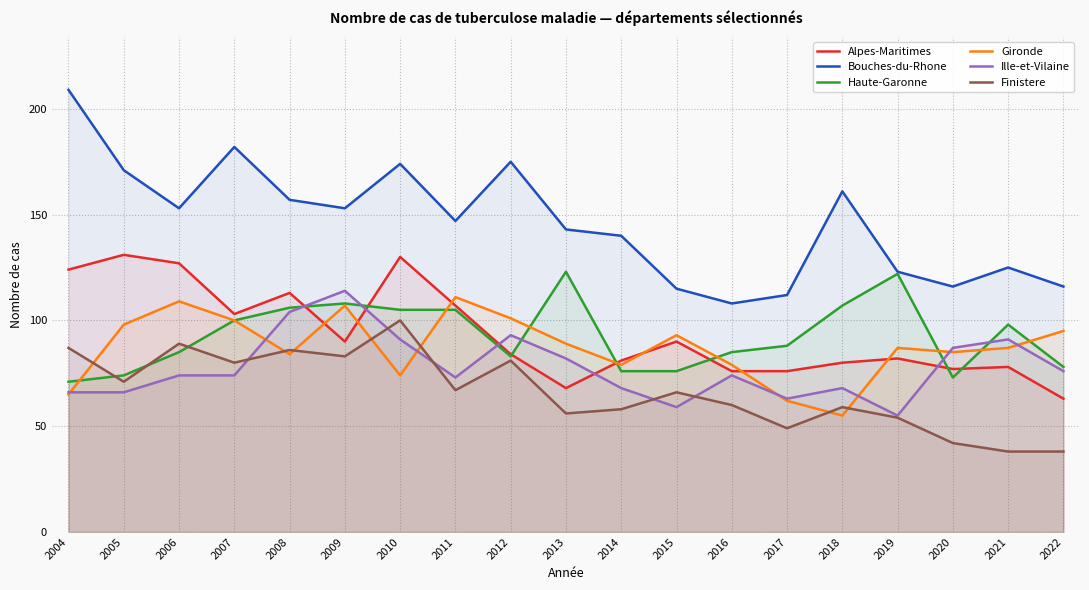

How many interior local peaks does the Gironde series have?

5